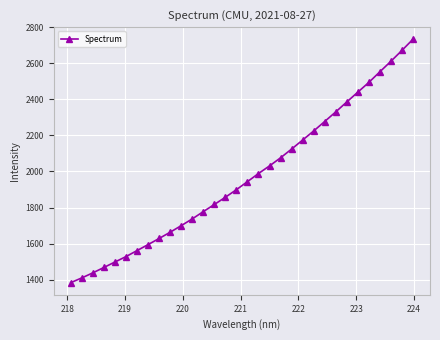

True or false: the data has more than 2 interior local peaks.

False